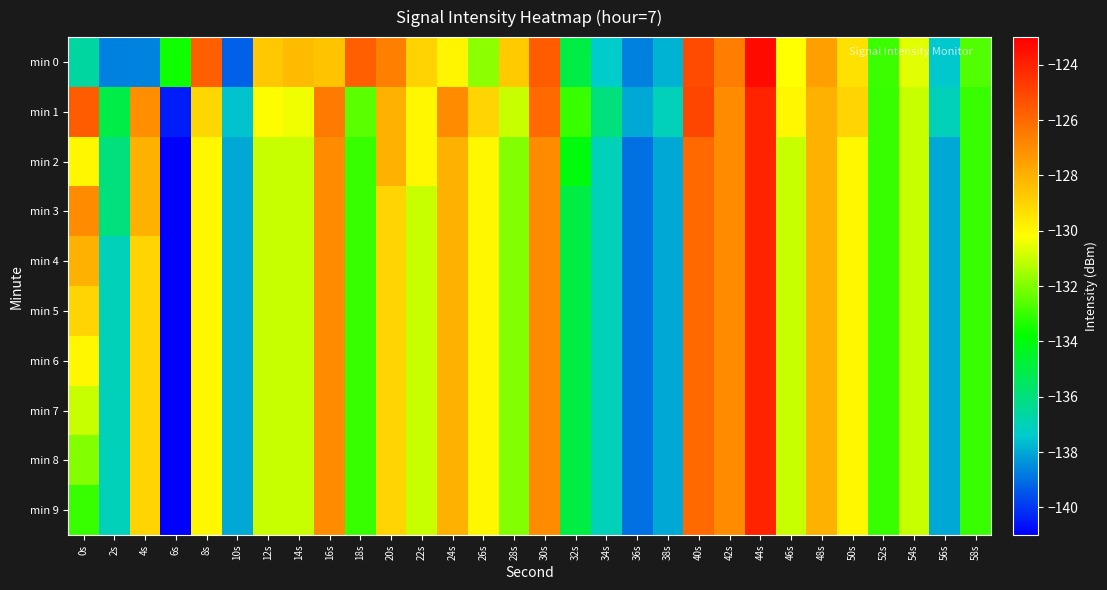

List the series in order of their peak value, highest first.

min 0, min 1, min 2, min 3, min 4, min 5, min 6, min 7, min 8, min 9